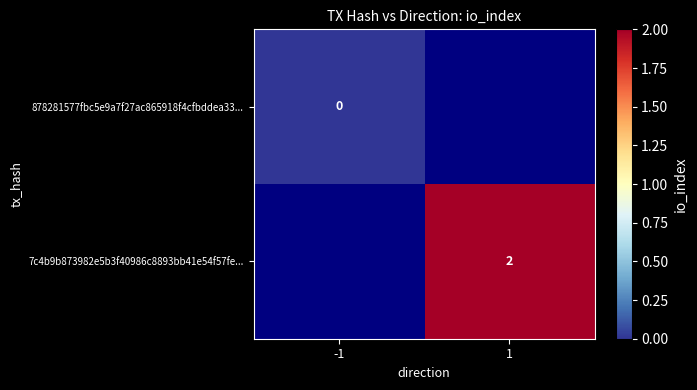

Is the value of 878281577fbc5e9a7f27ac865918f4cfbddea33... at -1 greater than the value of 7c4b9b873982e5b3f40986c8893bb41e54f57fe... at 1?

No